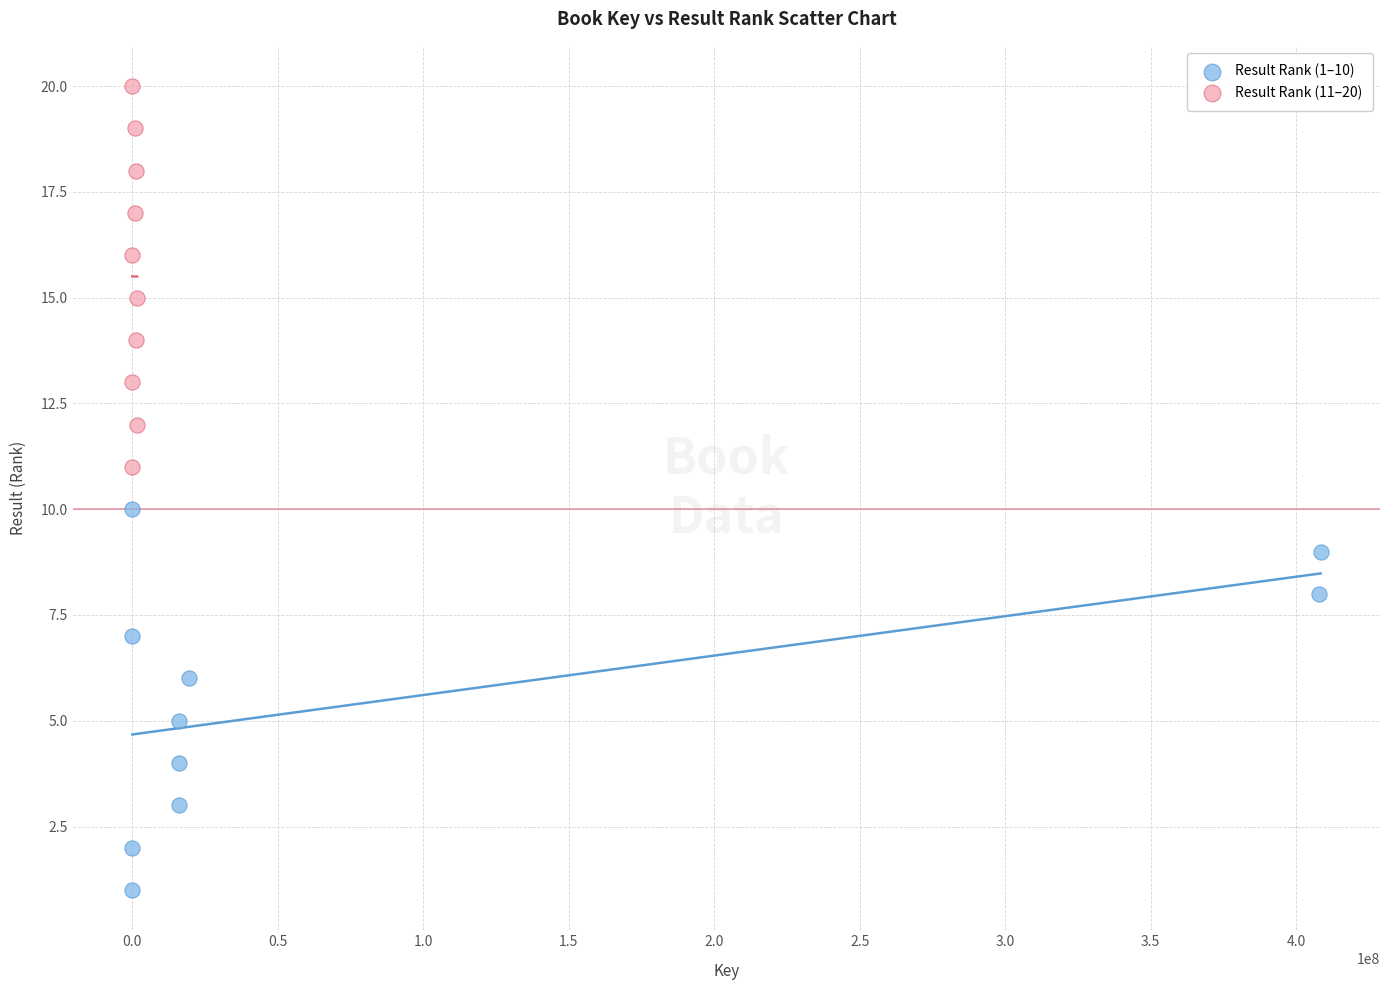

Which series contains the highest Y value?

Result Rank (11–20)